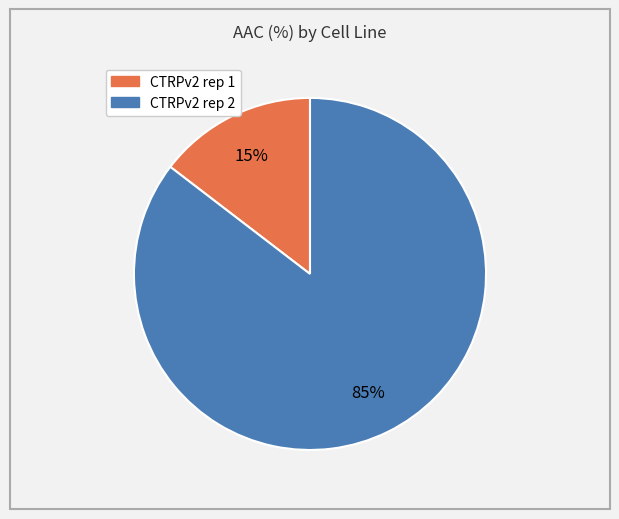

Is the sum of CTRPv2 rep 1 and CTRPv2 rep 2 greater than half?

Yes